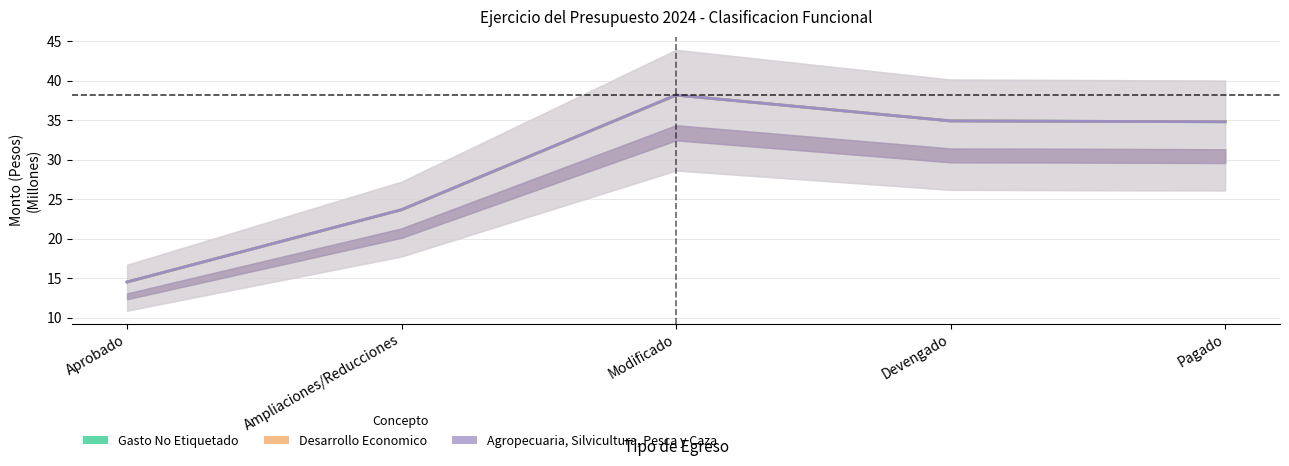

What is the minimum value shown in the chart?

14.5